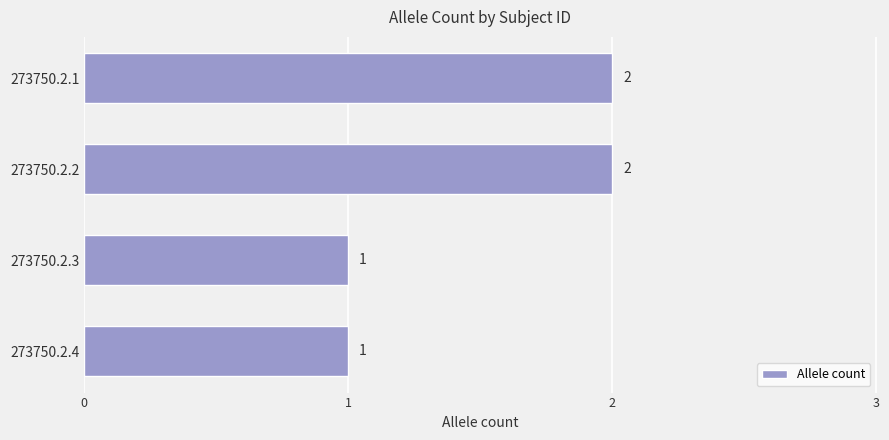

The value at 273750.2.3 is 1. True or false?

True